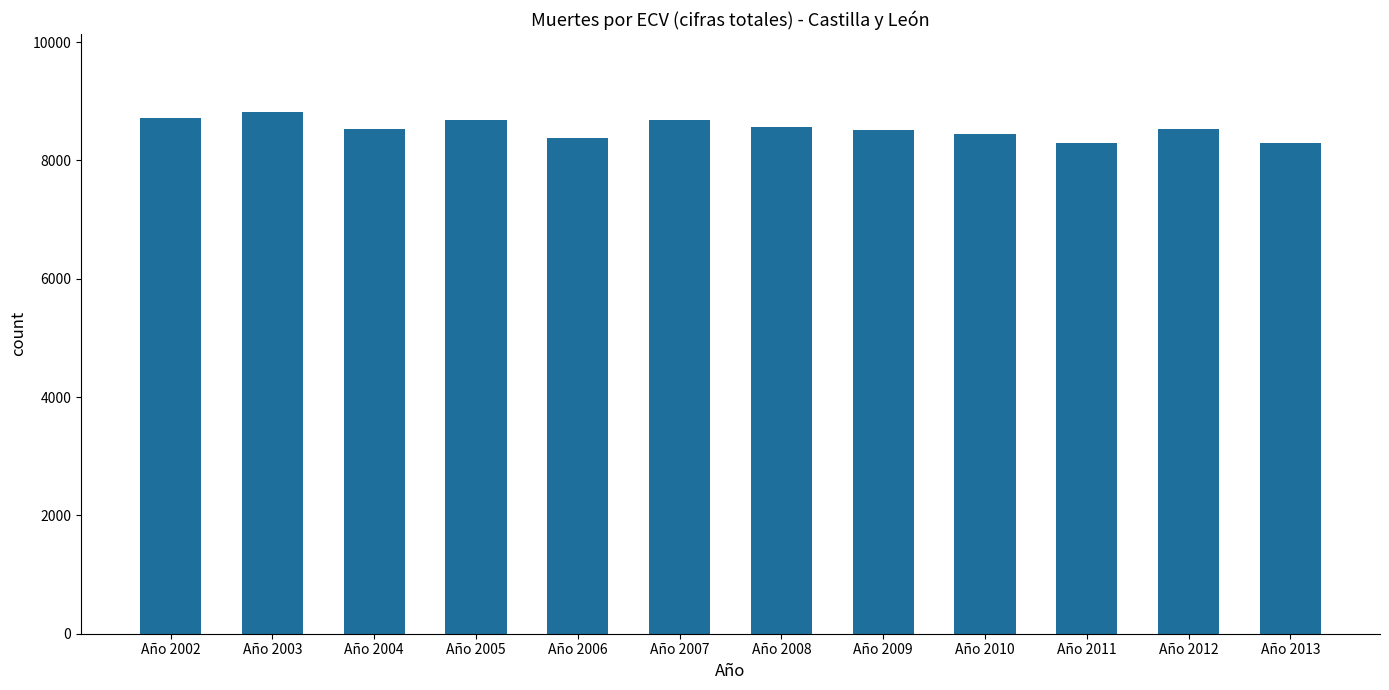

What is the sum of all values?

102434